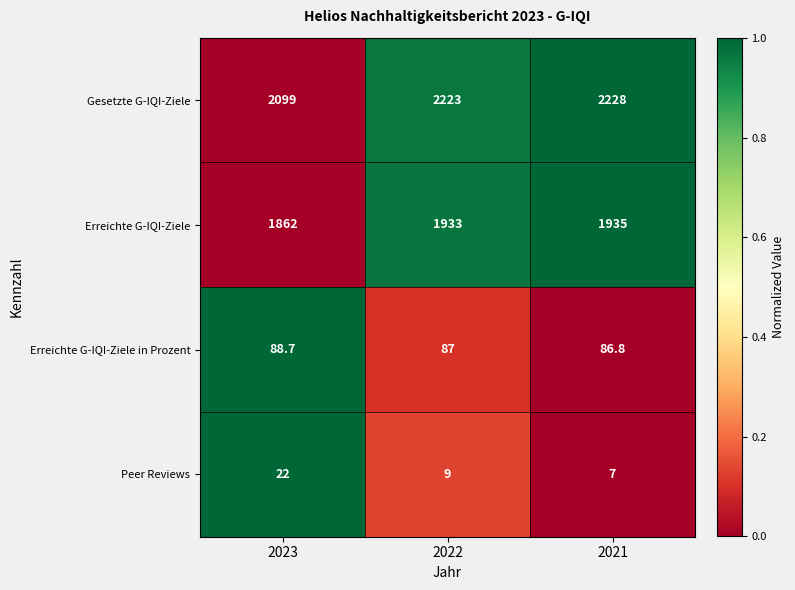

The Erreichte G-IQI-Ziele in Prozent series shows 87.0 at 2022. True or false?

True